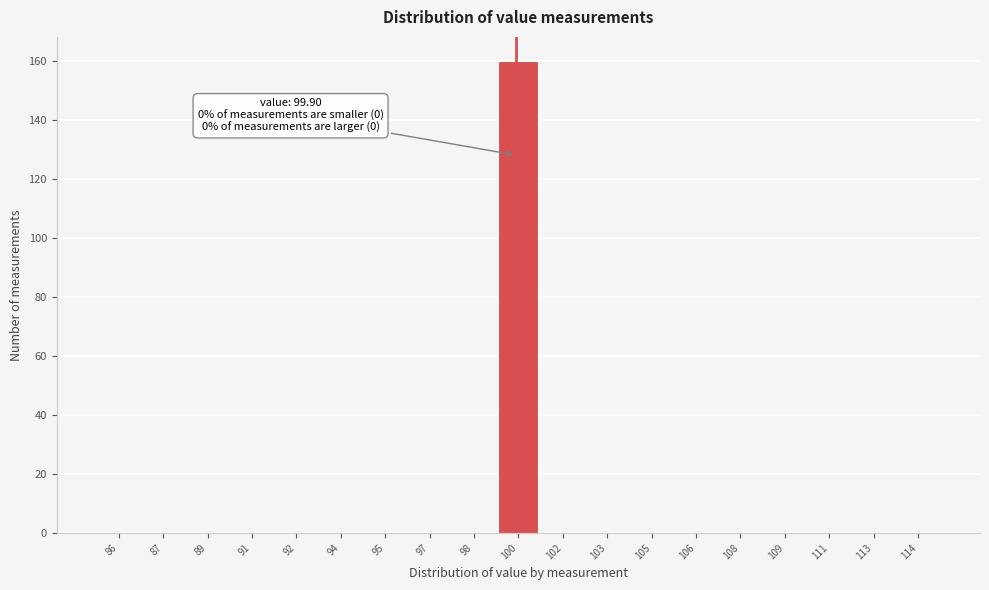

Reading left to right, extract all data points from this chart.

86=0	87=0	89=0	91=0	92=0	94=0	95=0	97=0	98=0	100=160	102=0	103=0	105=0	106=0	108=0	109=0	111=0	113=0	114=0